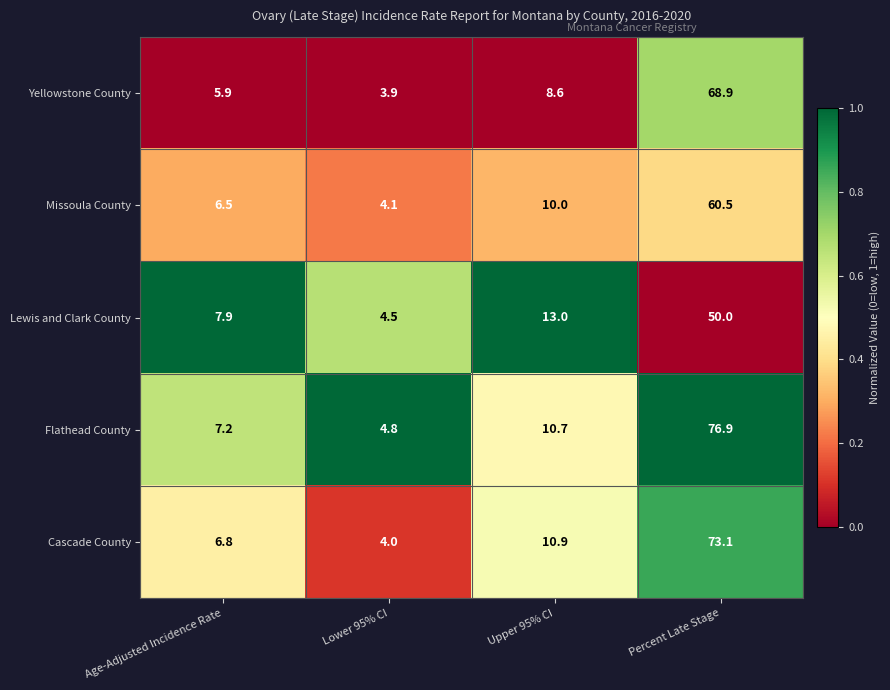

Reading right to left, extract all data points from this chart.

Yellowstone County: 68.9	8.6	3.9	5.9
Missoula County: 60.5	10.0	4.1	6.5
Lewis and Clark County: 50.0	13.0	4.5	7.9
Flathead County: 76.9	10.7	4.8	7.2
Cascade County: 73.1	10.9	4.0	6.8